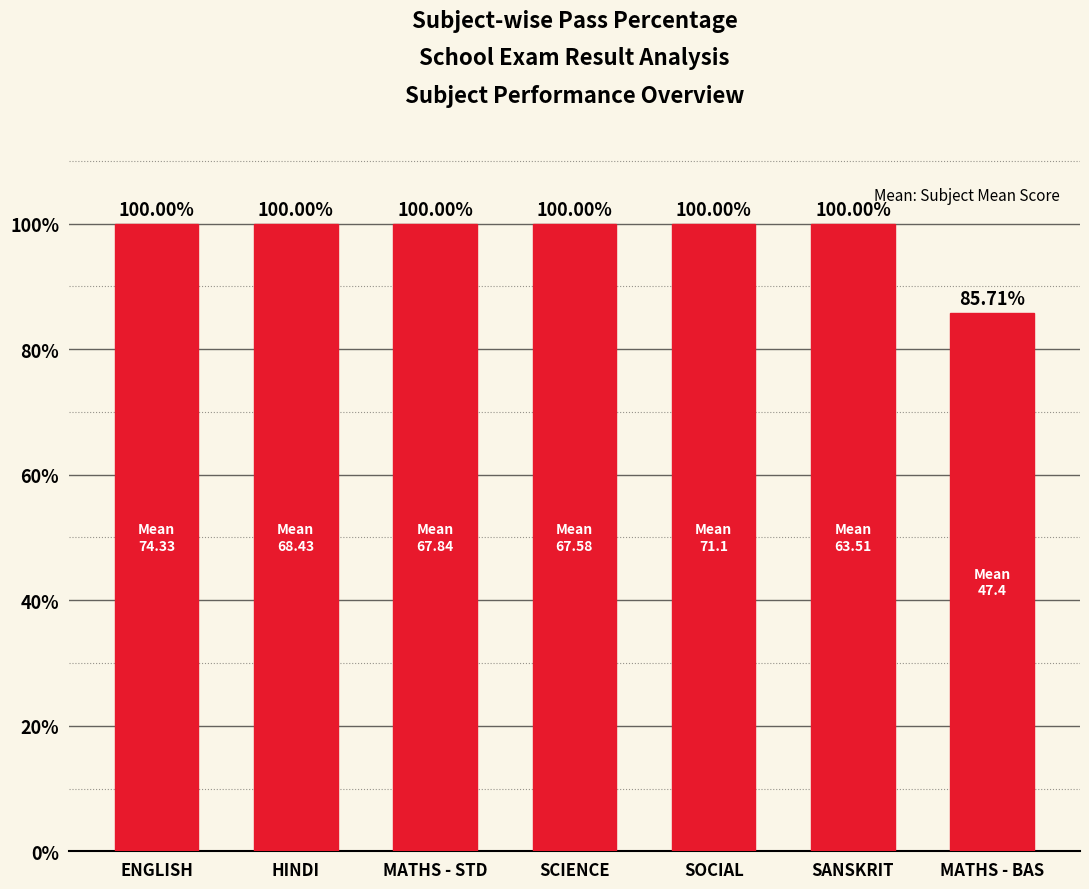

What is the change in value from HINDI to MATHS - BAS?

-14.3